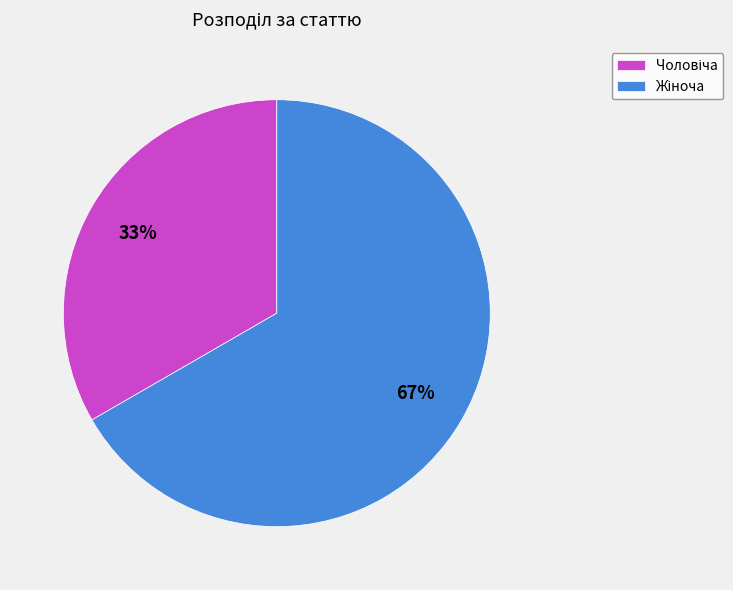

To the nearest percent, what is the average slice percentage?

50%